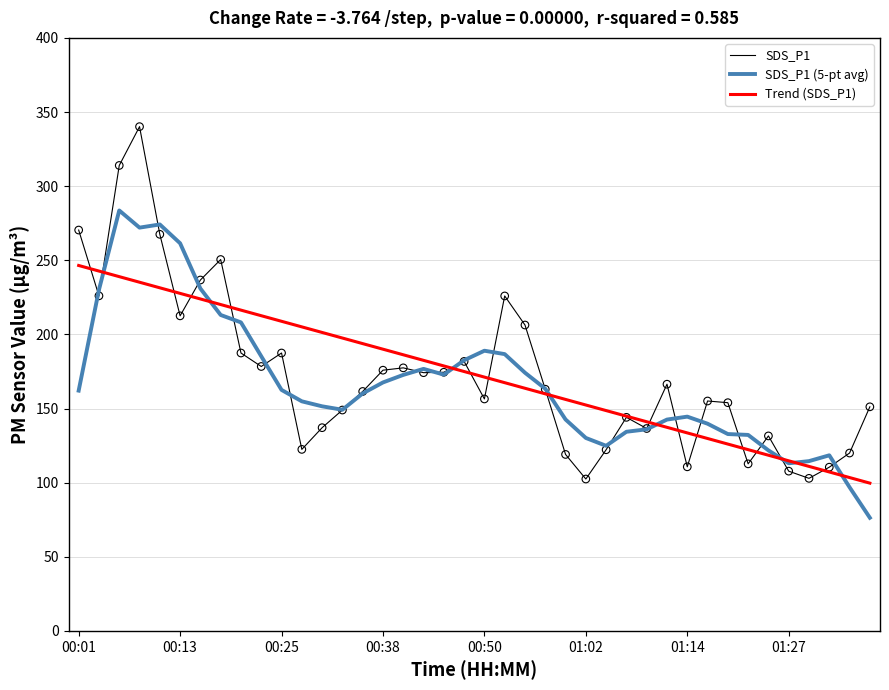

Which series has the largest range (max minus min)?

SDS_P1